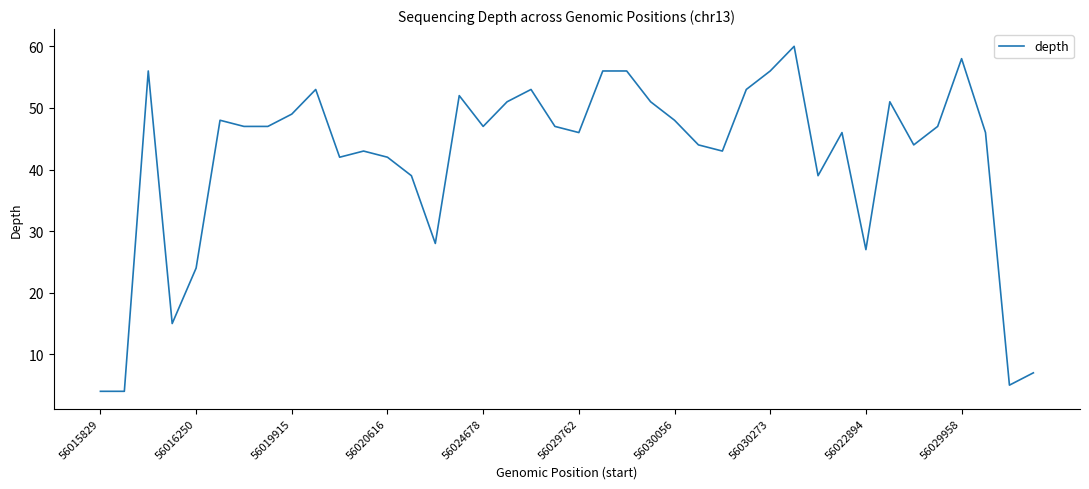

What is the difference between the maximum and minimum values?

56